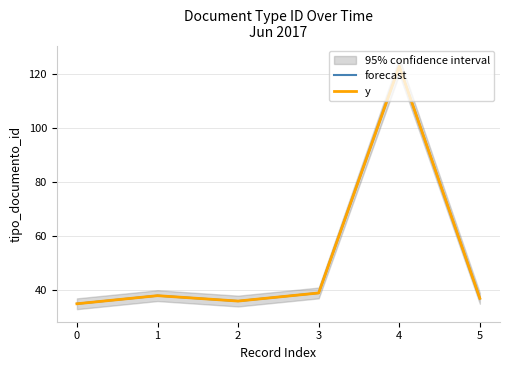

At which label does y first exceed 38?

3